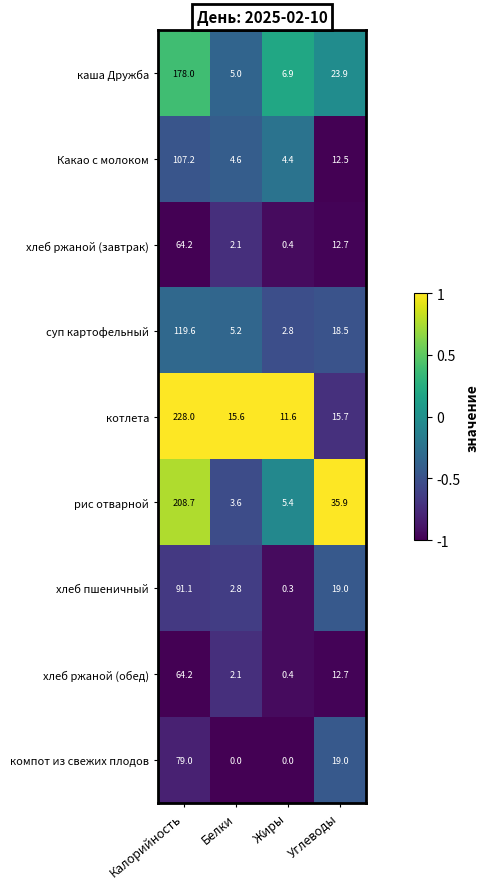

At which label does каша Дружба first exceed 23?

Калорийность